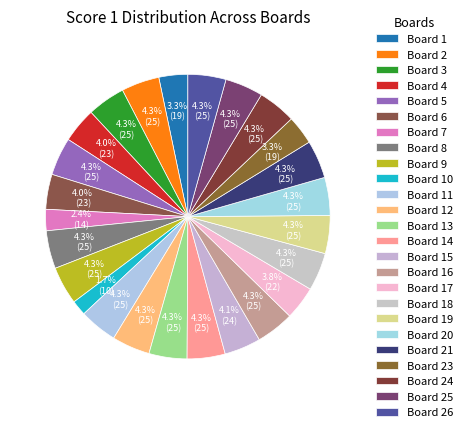

Count the number of slices in the pie.

25